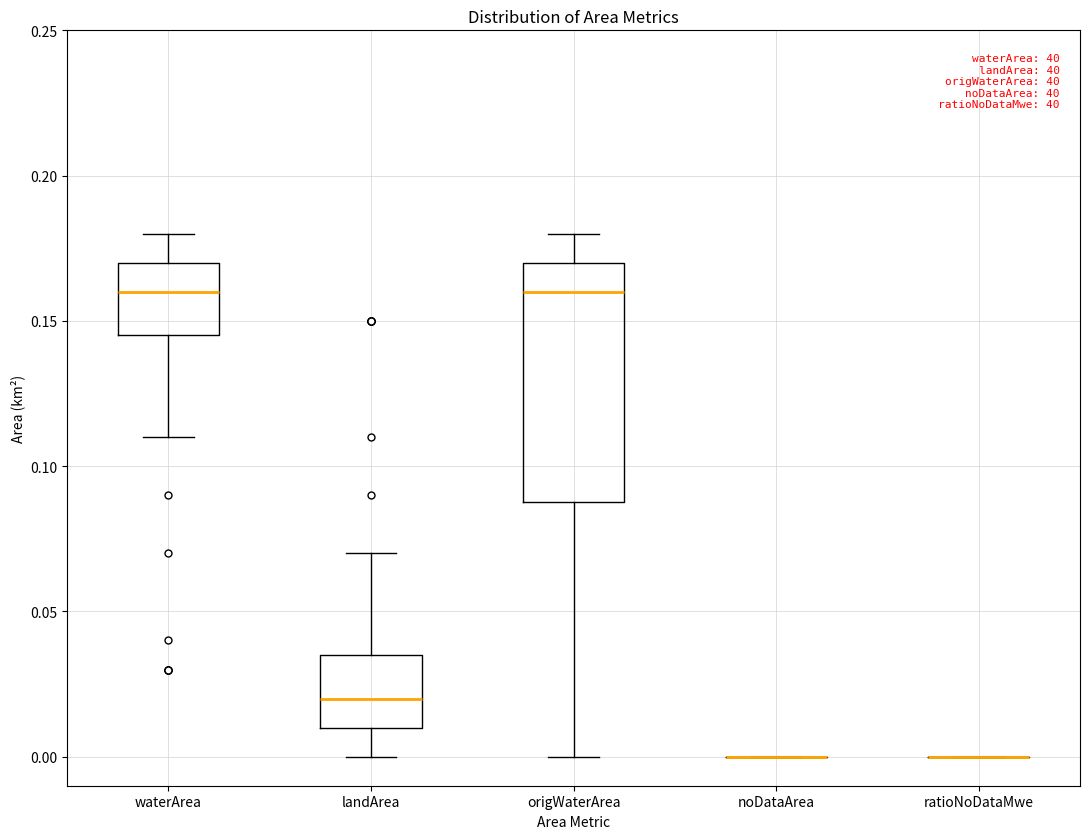

Reading left to right, transcribe this box plot: for each box, give where its median line is, the range the box spans, and where its two whiskers end, as read against the y-axis. The values are not printed on the chart, so give them approximately, as read against the axis.

waterArea: median 0.160, box 0.145 to 0.170, whiskers 0.110 to 0.180
landArea: median 0.020, box 0.010 to 0.035, whiskers 0.000 to 0.070
origWaterArea: median 0.160, box 0.090 to 0.170, whiskers 0.000 to 0.180
noDataArea: box collapsed to a line at 0.000, whiskers 0.000 to 0.000
ratioNoDataMwe: box collapsed to a line at 0.000, whiskers 0.000 to 0.000